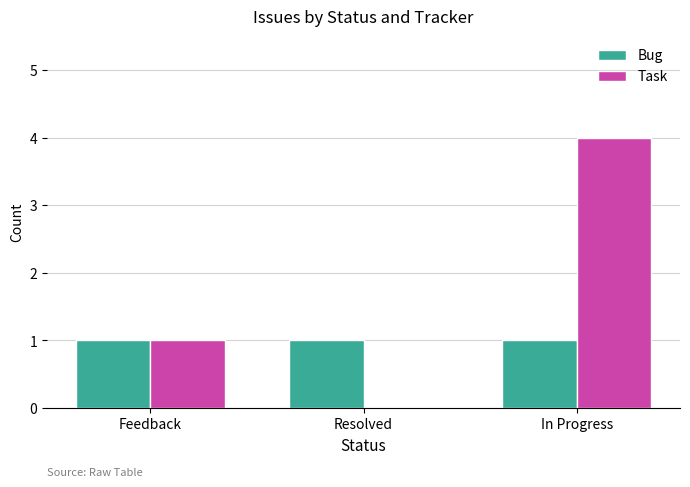

The value of Task at In Progress is 4. True or false?

True